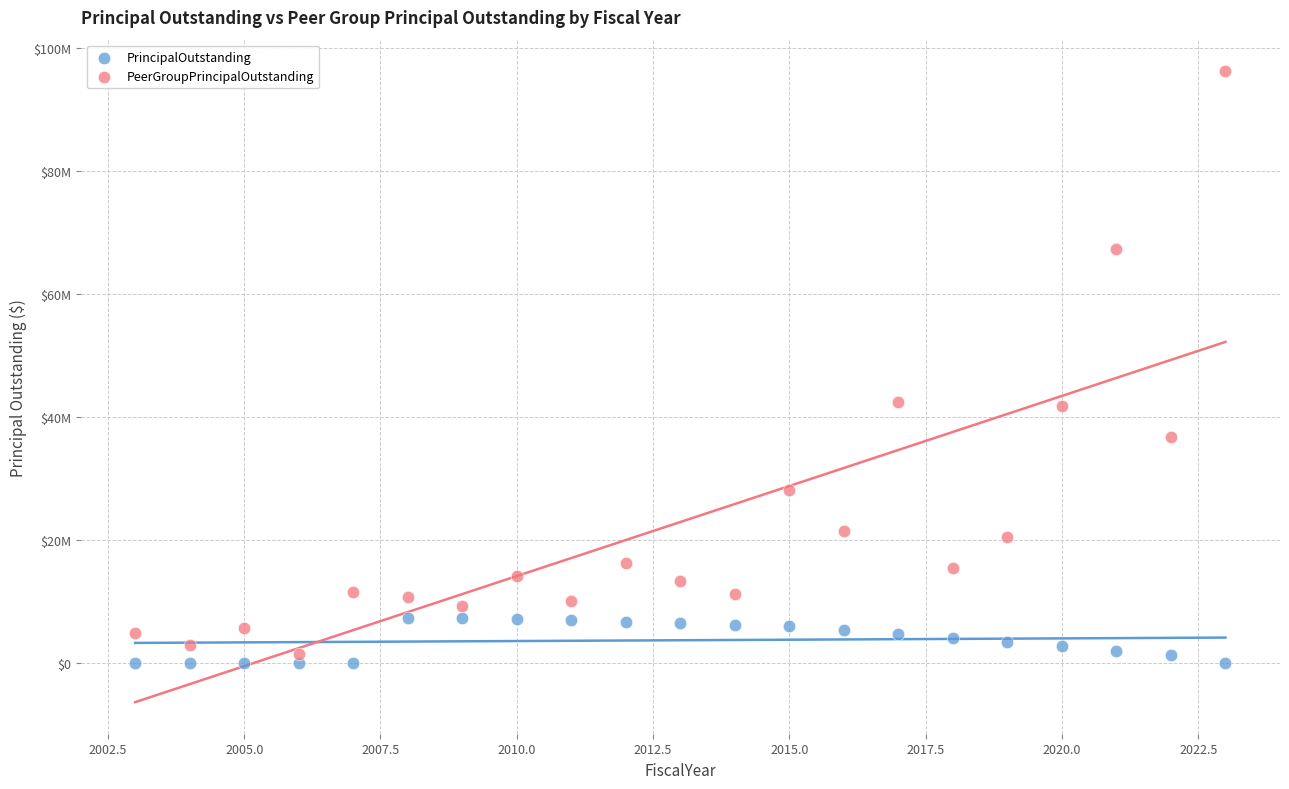

Which series reaches the maximum Y coordinate?

PeerGroupPrincipalOutstanding